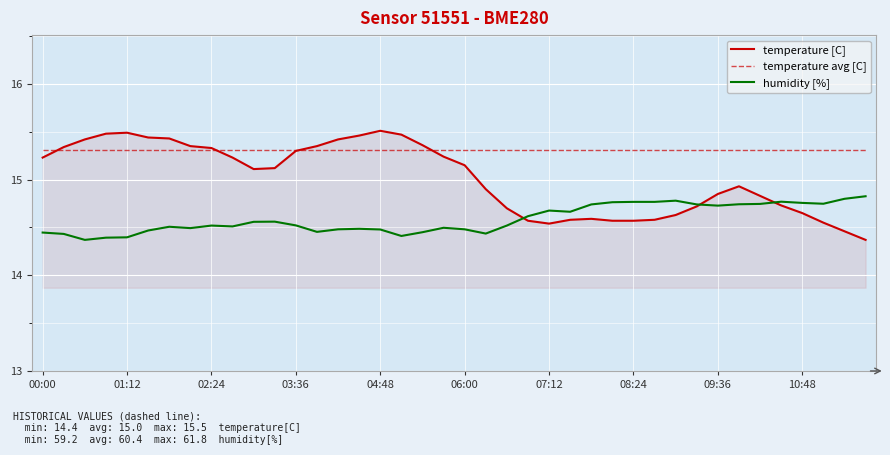

Which series has the largest total across all categories?

temperature avg [C]